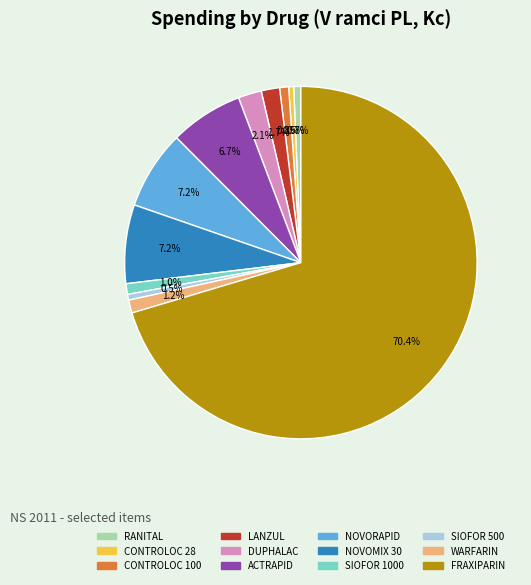

To the nearest percent, what portion does RANITAL represent?

1%